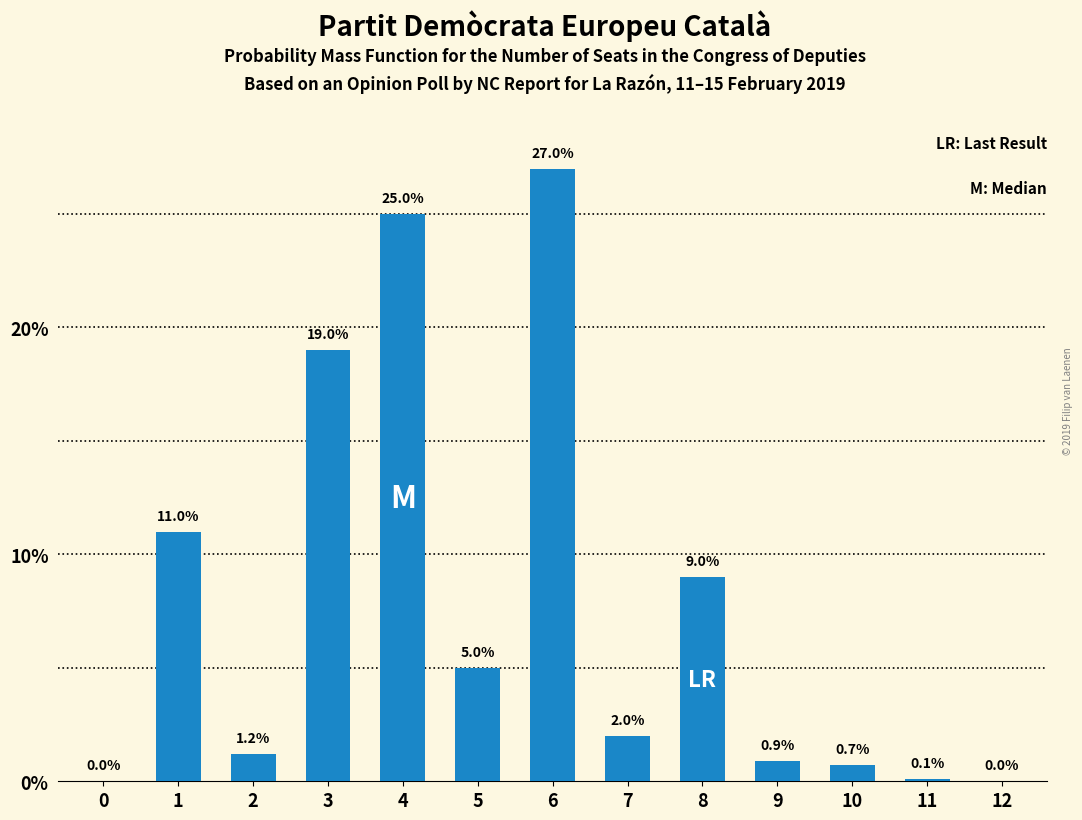

Reading left to right, list all the values displayed in this chart.

0=0.0	1=11.0	2=1.2	3=19.0	4=25.0	5=5.0	6=27.0	7=2.0	8=9.0	9=0.9	10=0.7	11=0.1	12=0.0